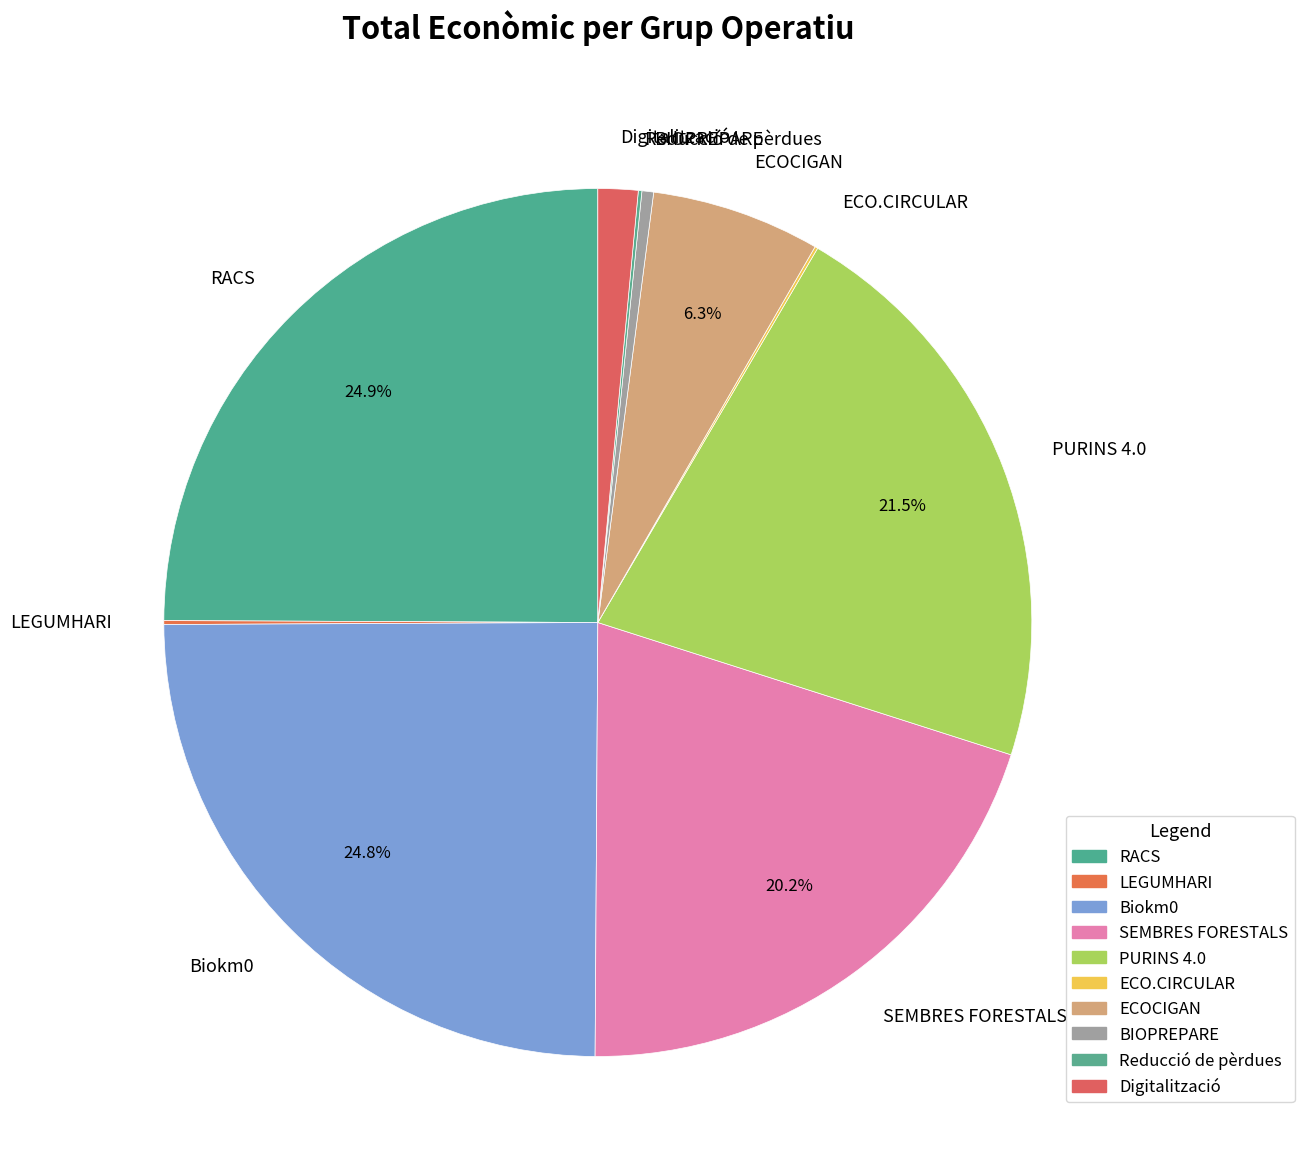

What is the ratio of the value at SEMBRES FORESTALS to the value at Digitalització?

13.5